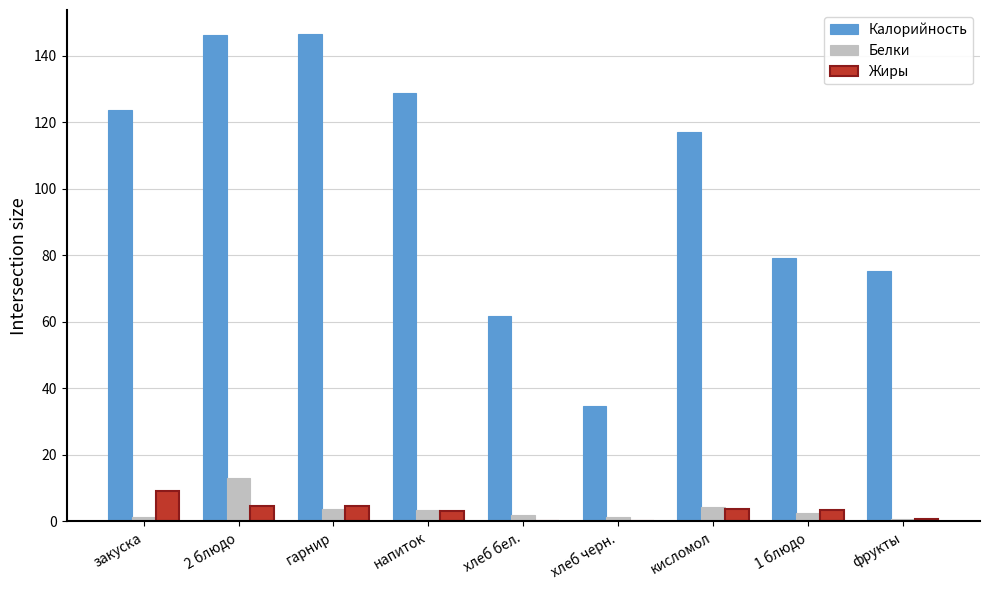

What is the highest value of the Жиры series?

9.1